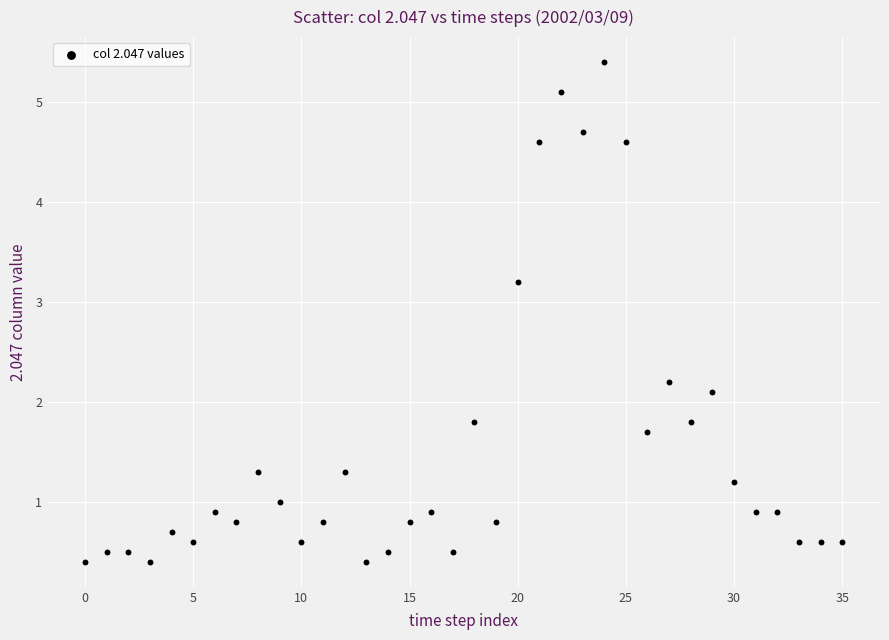

What is the range of Y values (max minus min)?

5.0